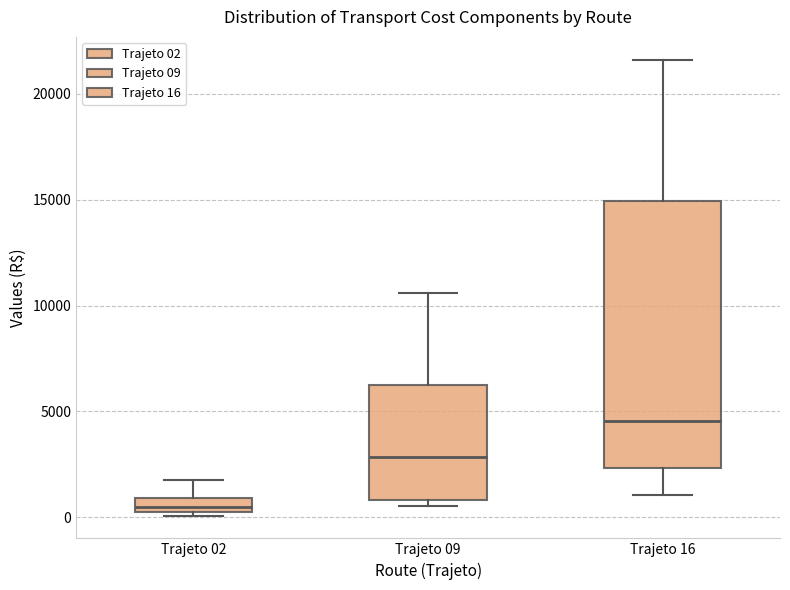

Which box is the tallest, from its lower edge to its upper edge?

Trajeto 16